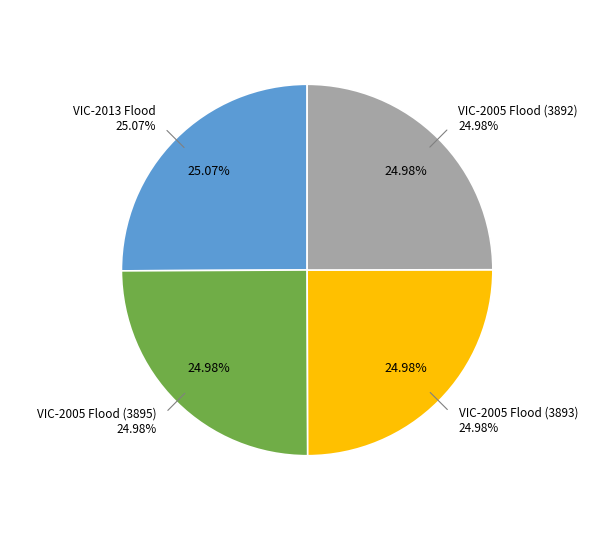

Which has a higher value, VIC-2013 Flood or VIC-2005 Flood (3895)?

VIC-2013 Flood